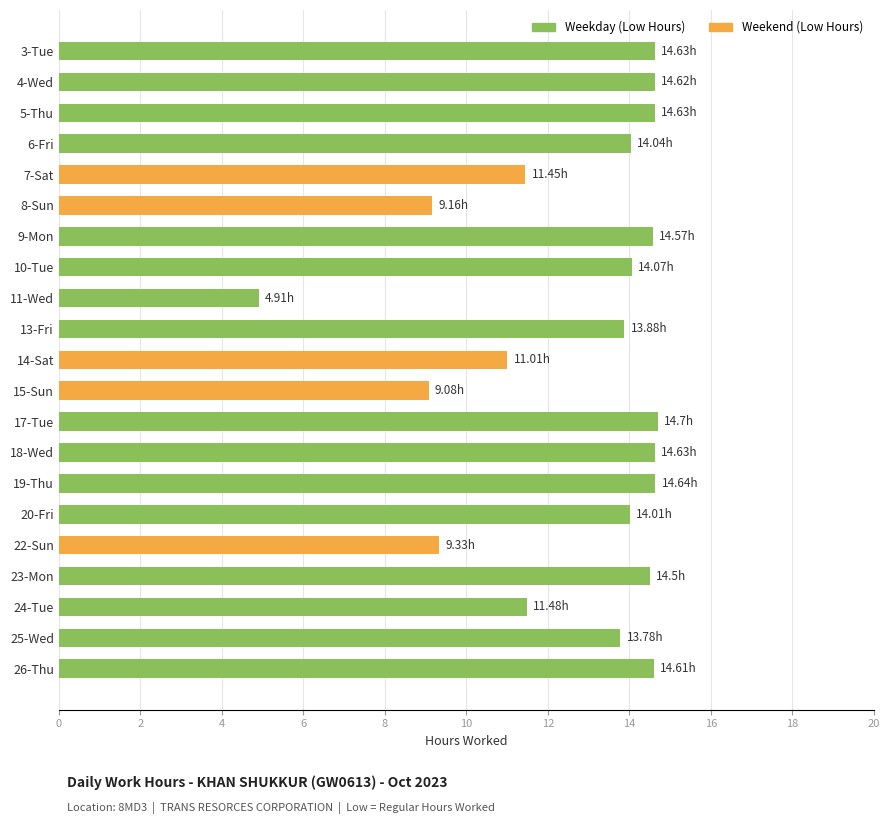

What is the sum of the values at 8-Sun and 3-Tue?

23.8